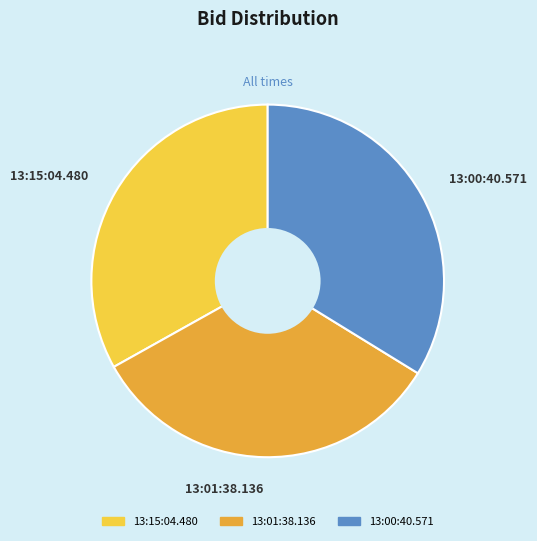

Which category has the biggest portion of the pie?

13:00:40.571